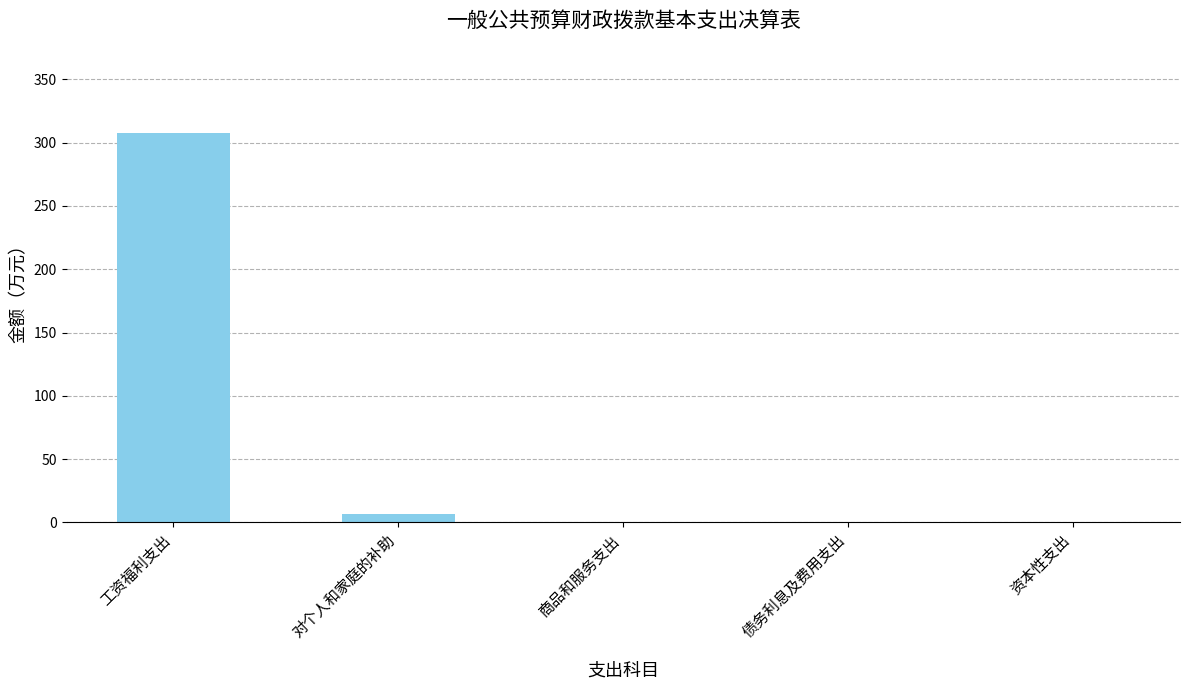

Is it true that the value at 工资福利支出 is 120.1?

False